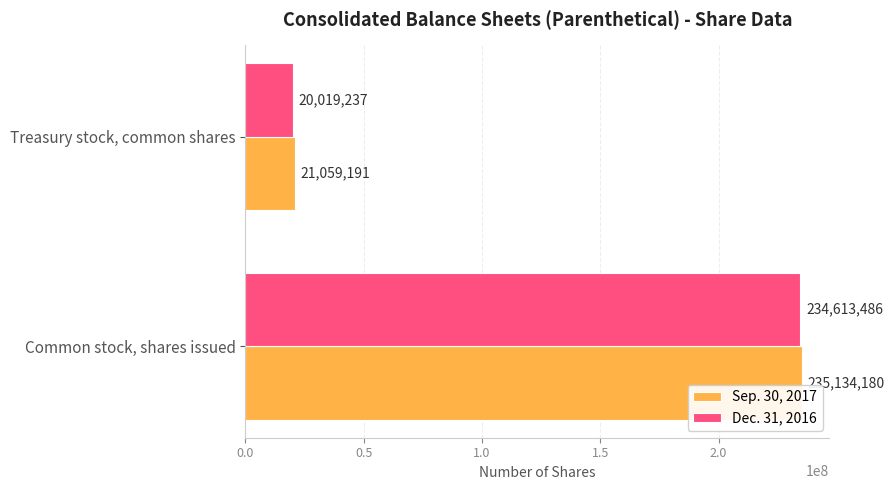

List the labels in order of Sep. 30, 2017 value, smallest first.

Treasury stock, common shares, Common stock, shares issued